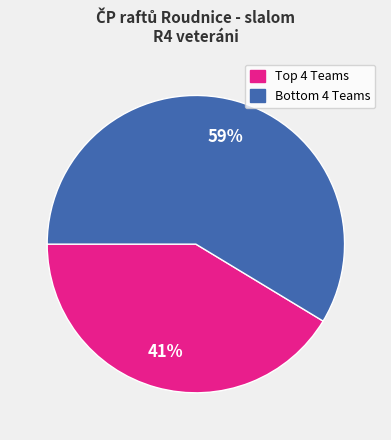

Is there any slice that represents more than half of the pie?

Yes